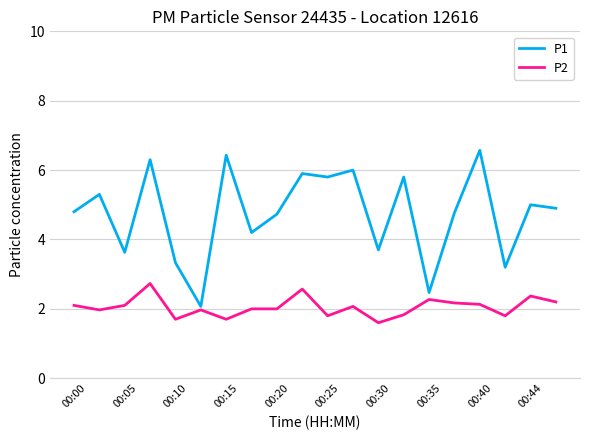

What is the smallest value displayed?

1.6